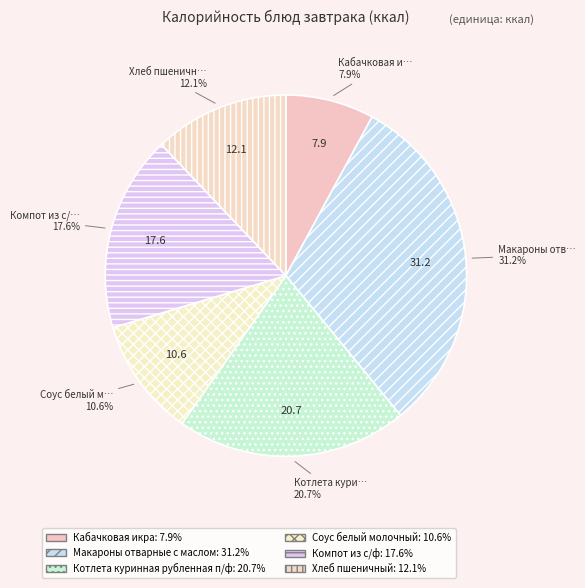

How many slices are in this pie chart?

6